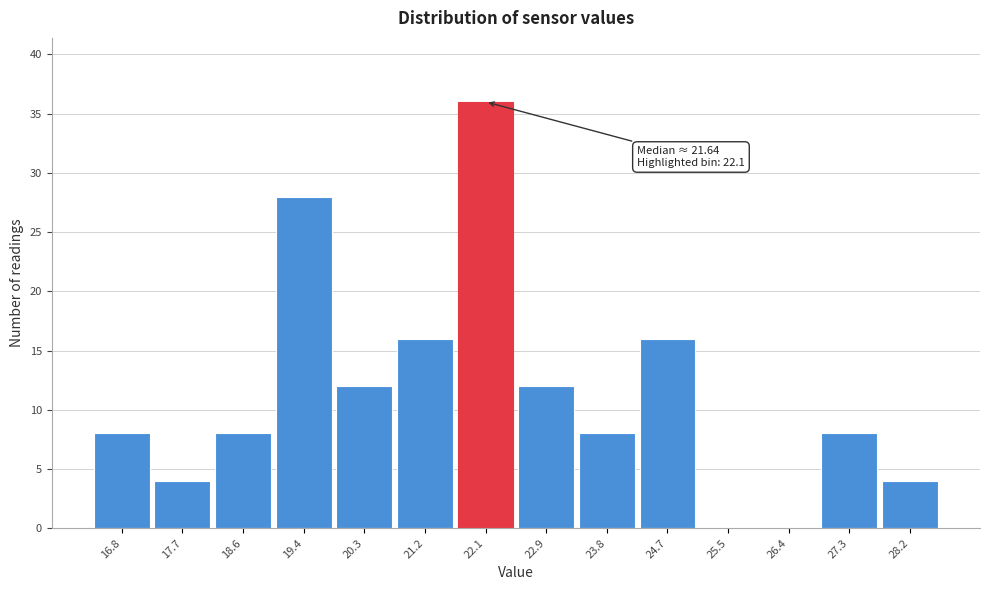

Over which range of the x-axis is the bar tallest?

21.6 to 22.5